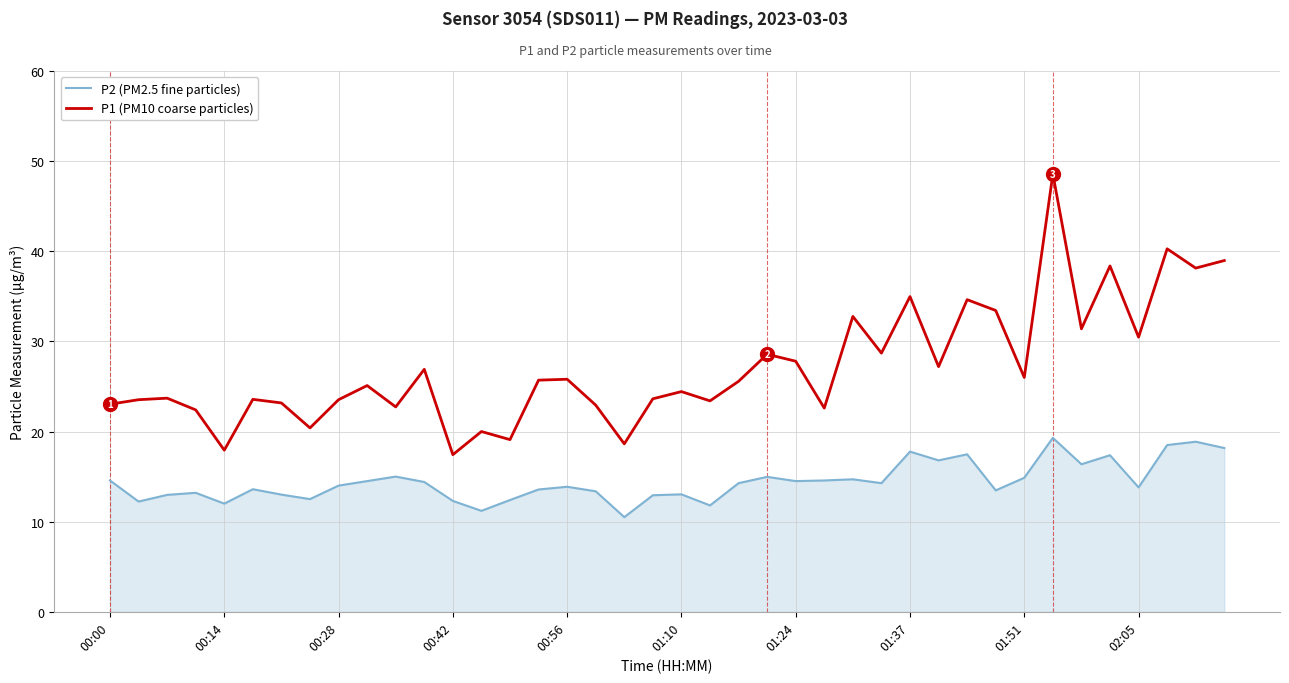

What is the maximum value shown in the chart?

48.6